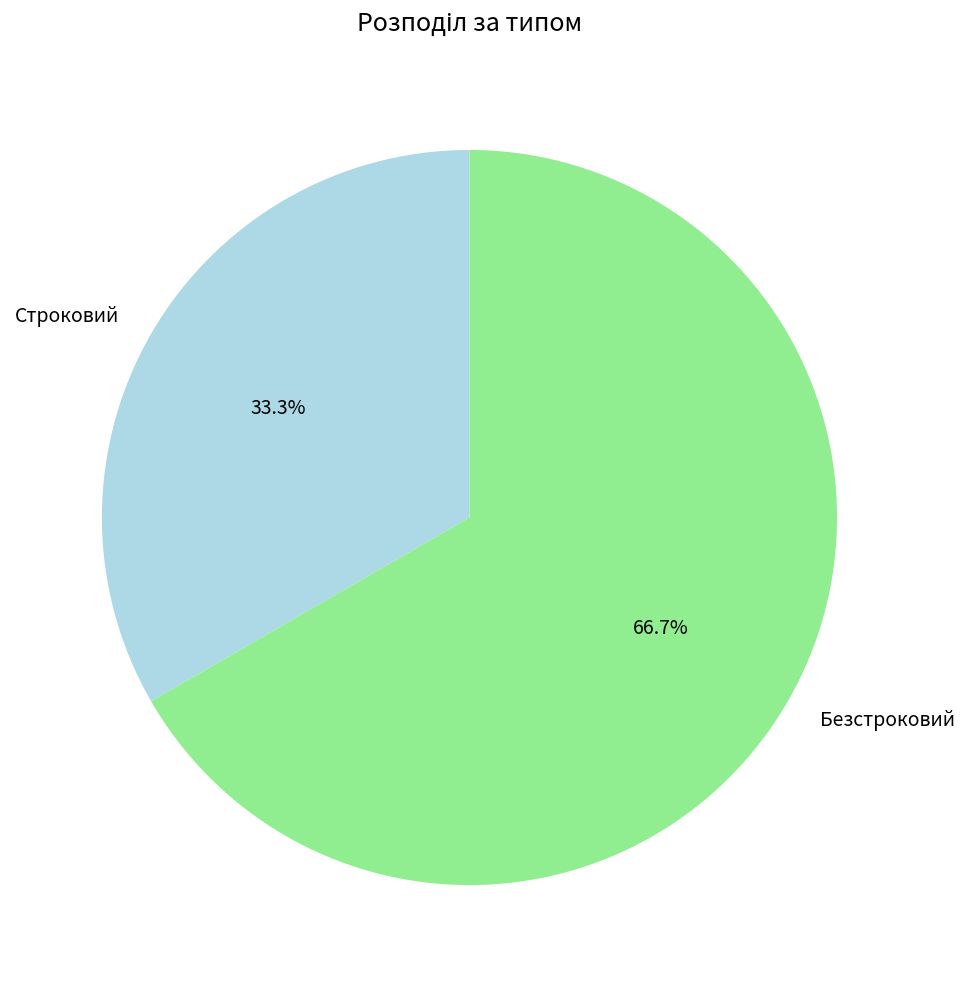

To the nearest percent, what is the difference between the Строковий and Безстроковий slice percentages?

33%